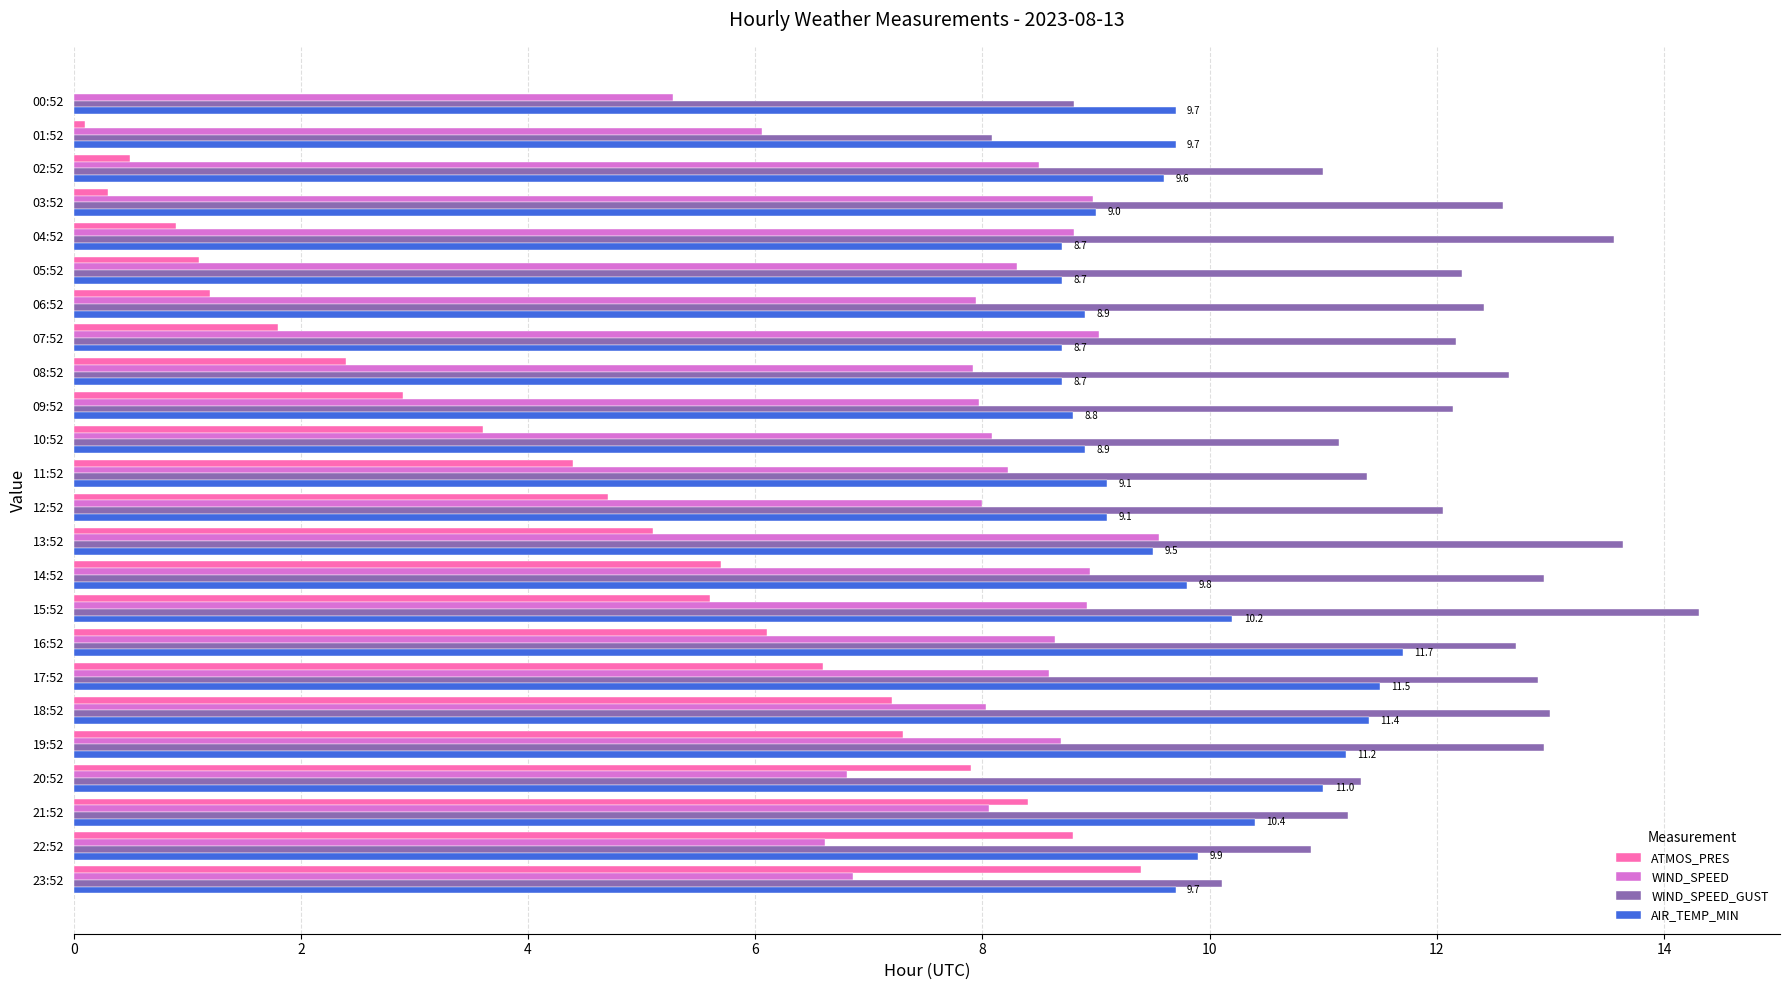

What is the sum of the WIND_SPEED_GUST values at 18:52 and 22:52?

23.9